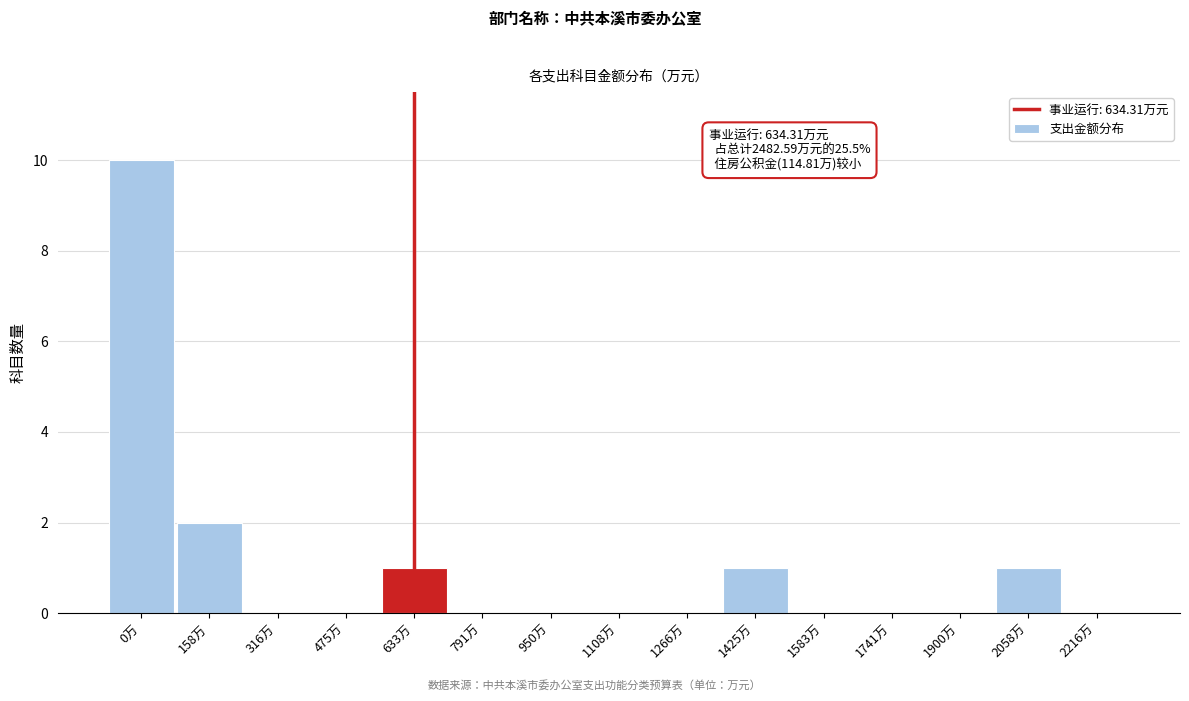

Reading right to left, what are all the values shown in this chart?

2216万=0	2058万=1	1900万=0	1741万=0	1583万=0	1425万=1	1266万=0	1108万=0	950万=0	791万=0	633万=1	475万=0	316万=0	158万=2	0万=10